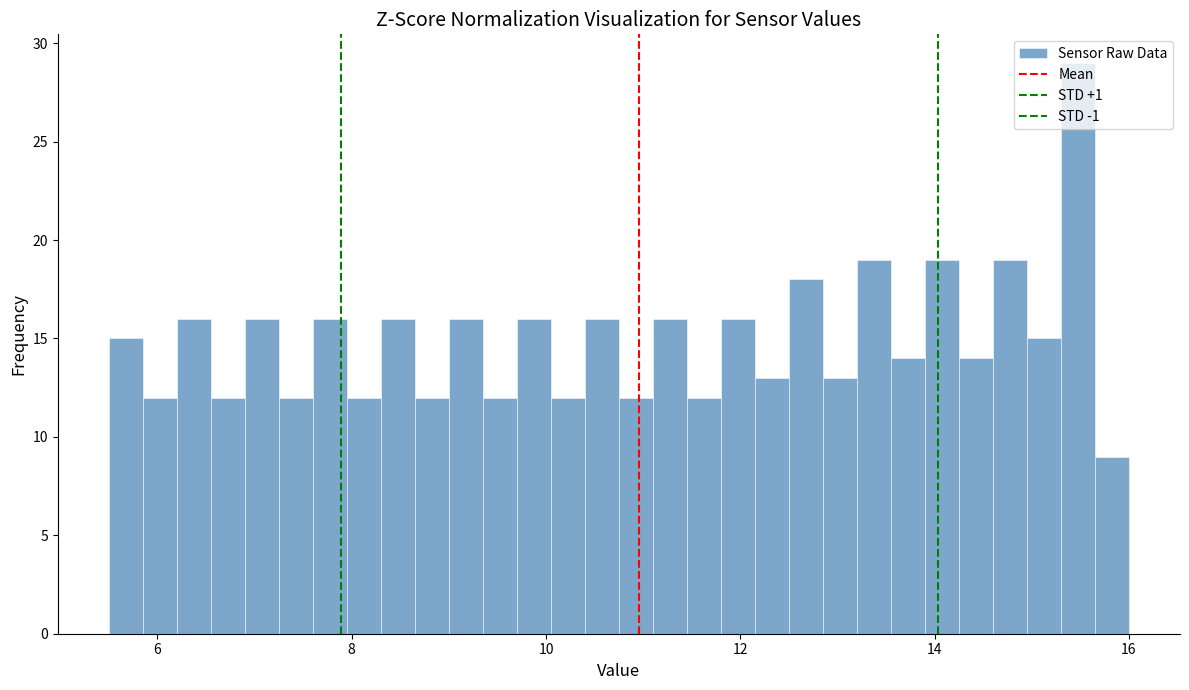

Read against the x-axis, roughly where is the centre of the tallest bar?

15.4